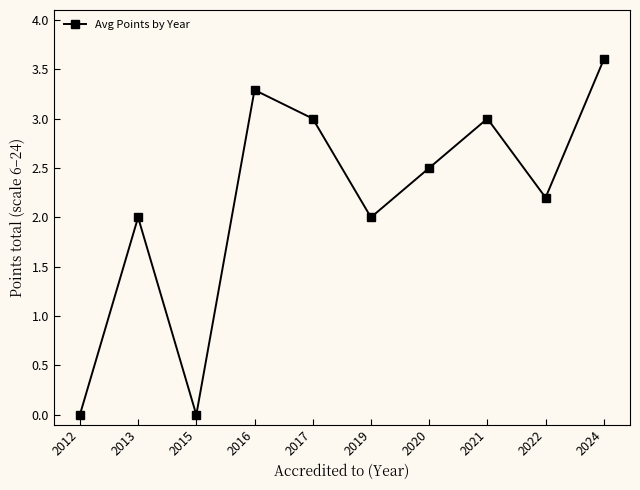

What is the difference between the maximum and minimum values?

3.6